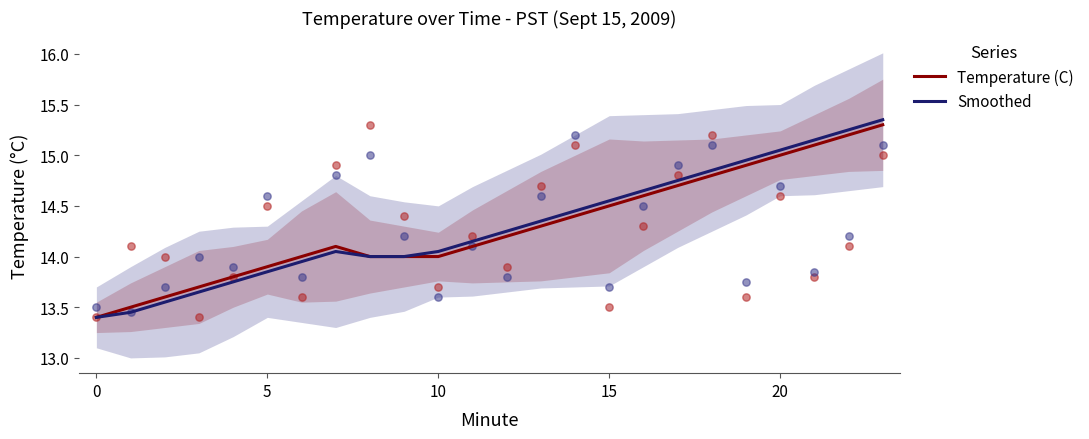

Which series reaches the minimum Y coordinate?

Temperature (C)